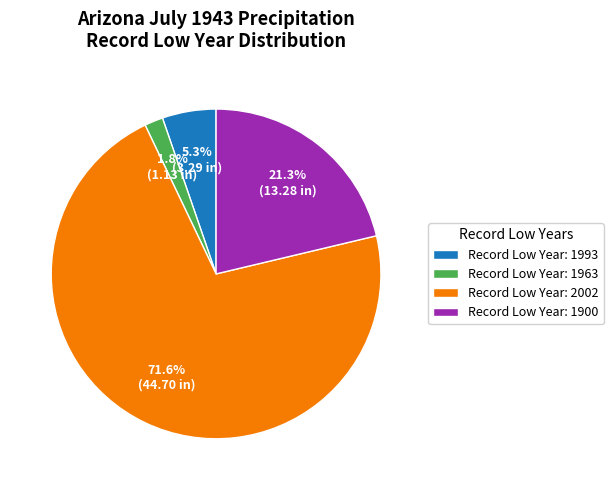

How many slices are in this pie chart?

4